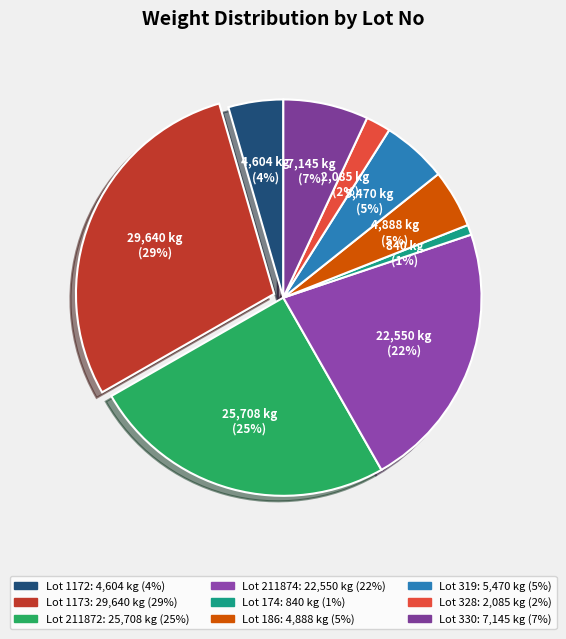

How many slices are in this pie chart?

9